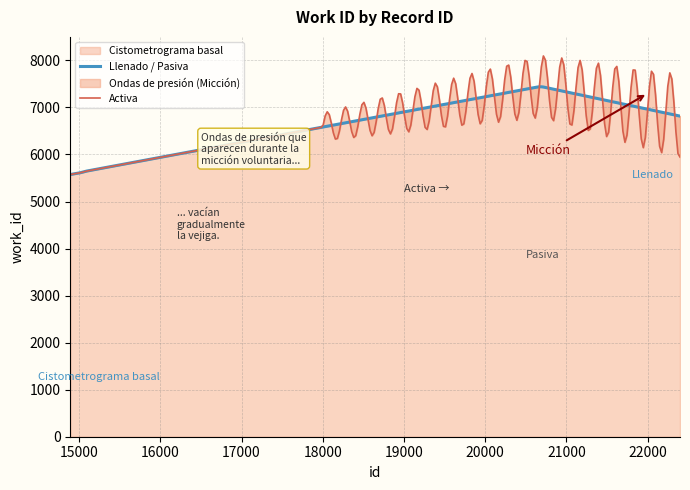

What is the lowest value of the Cistometrograma basal series?

5574.0